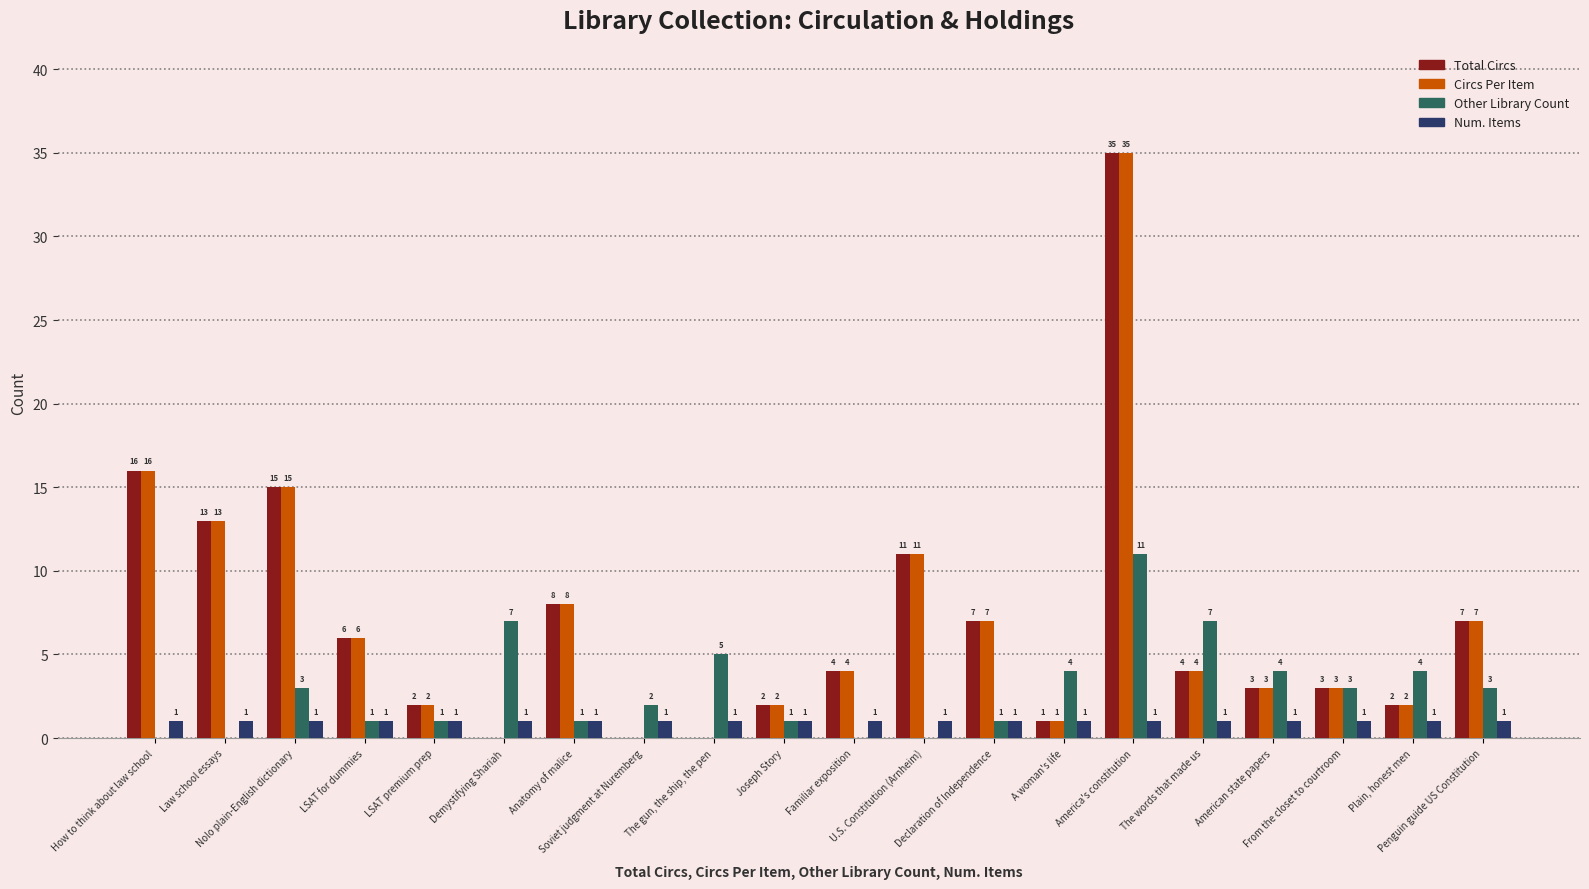

What is the sum of all Total Circs values?

139